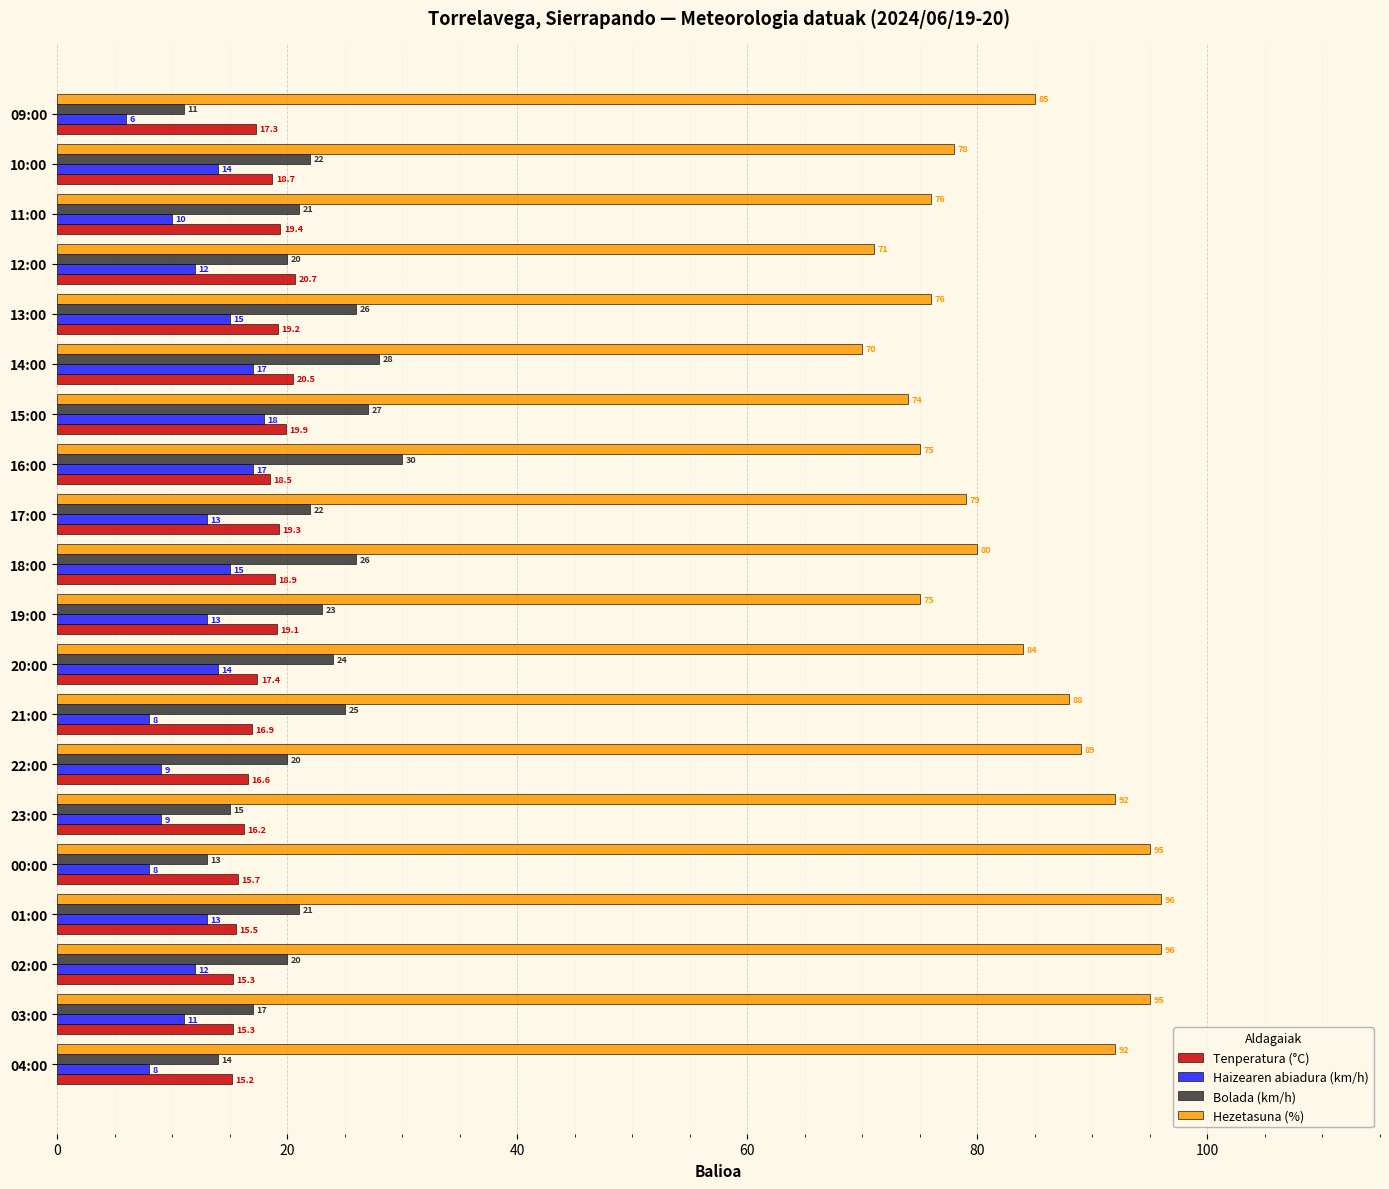

Which series has the largest total across all categories?

Hezetasuna (%)